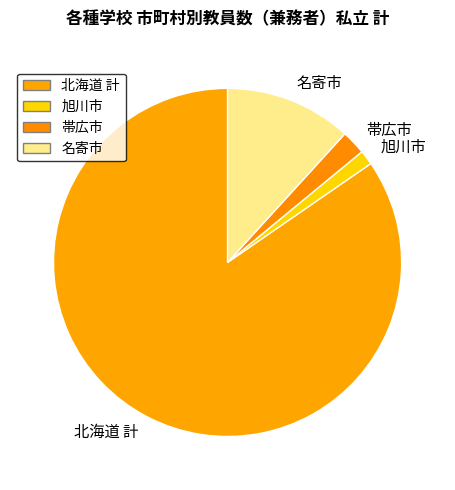

Is the sum of 帯広市 and 北海道 計 greater than half?

Yes